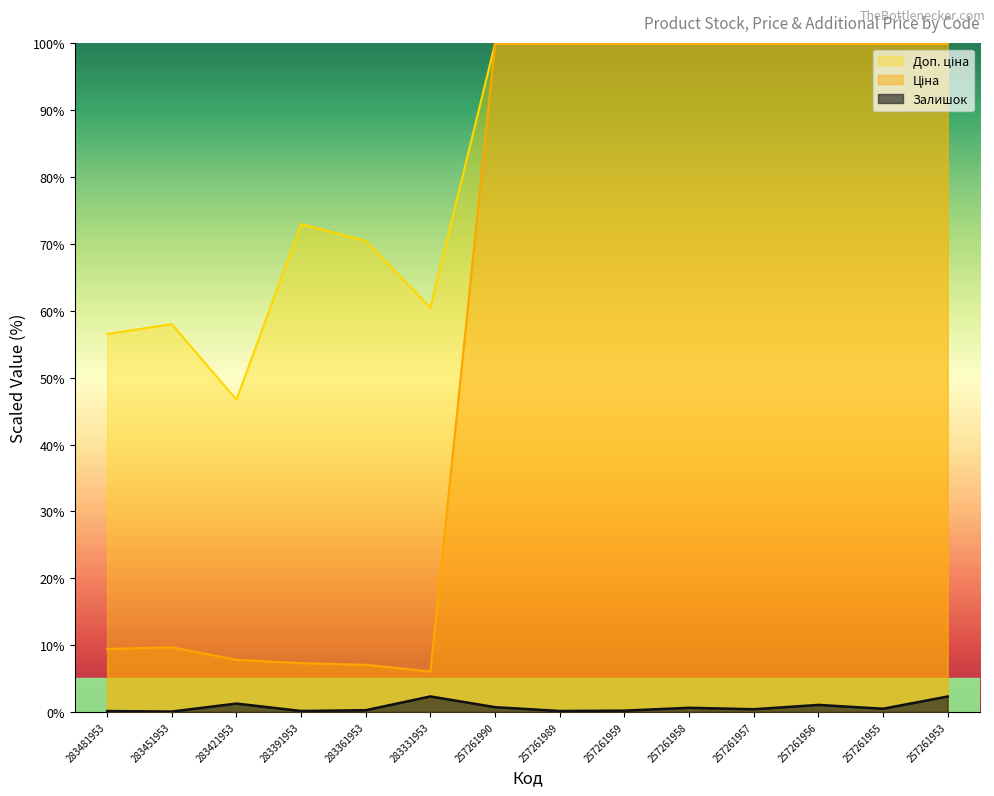

What are all the series names shown in the legend?

Залишок, Ціна, Доп. ціна